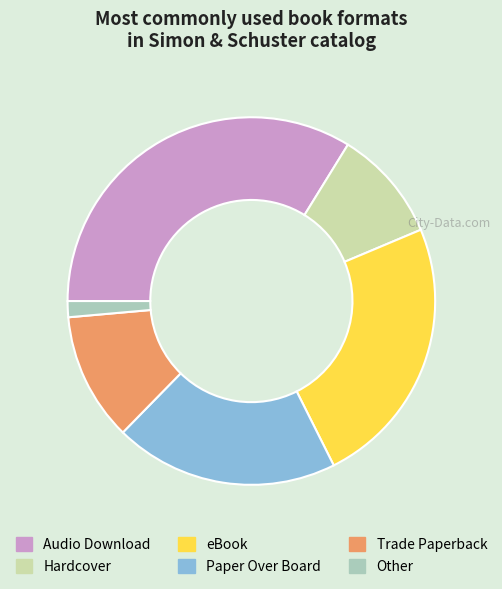

Does Paper Over Board represent more than half of the total?

No